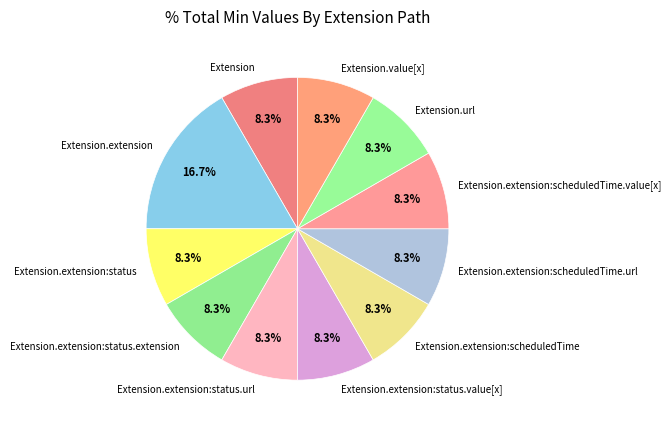

How much of the chart is everything except Extension.extension:status?

91.7%